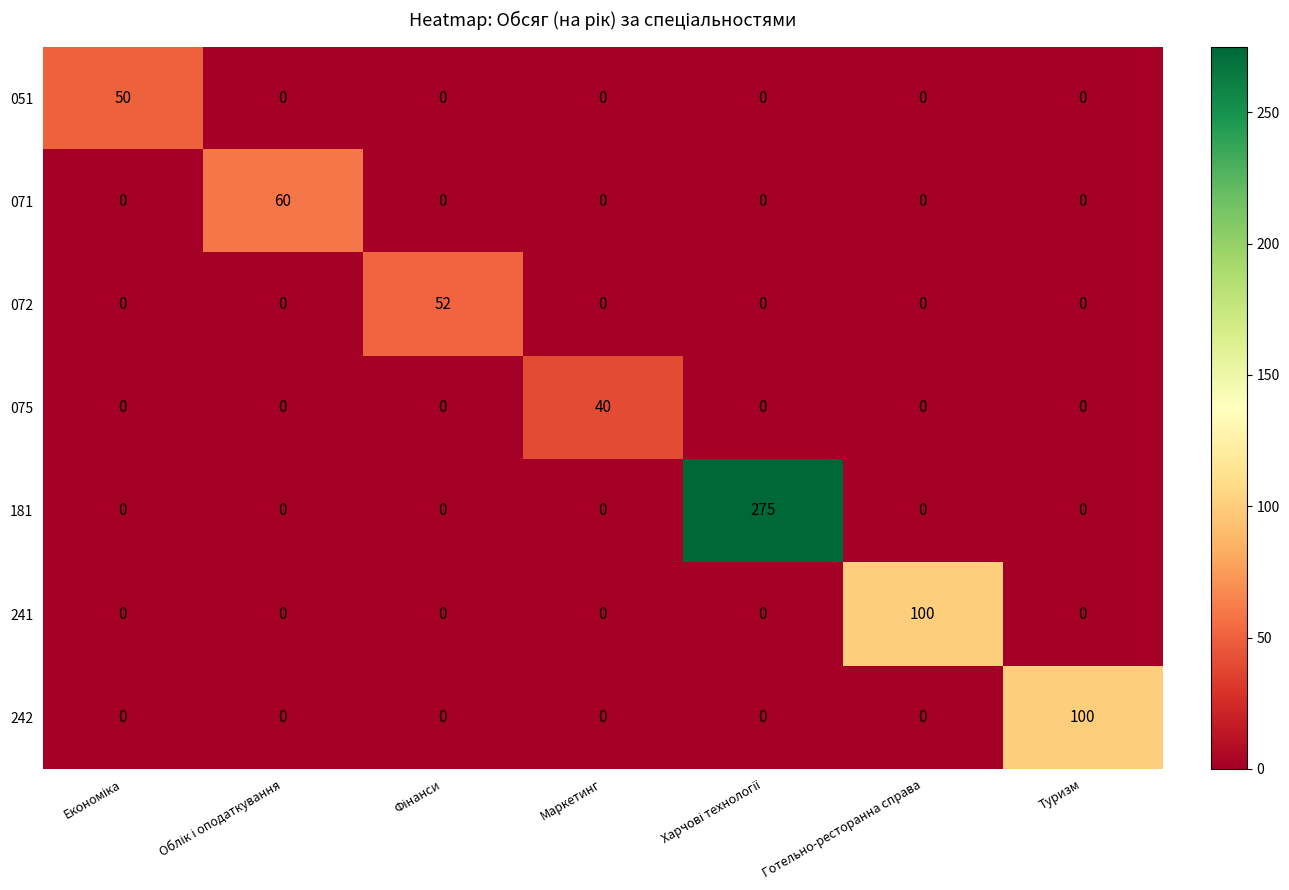

What is the maximum value for 242?

100